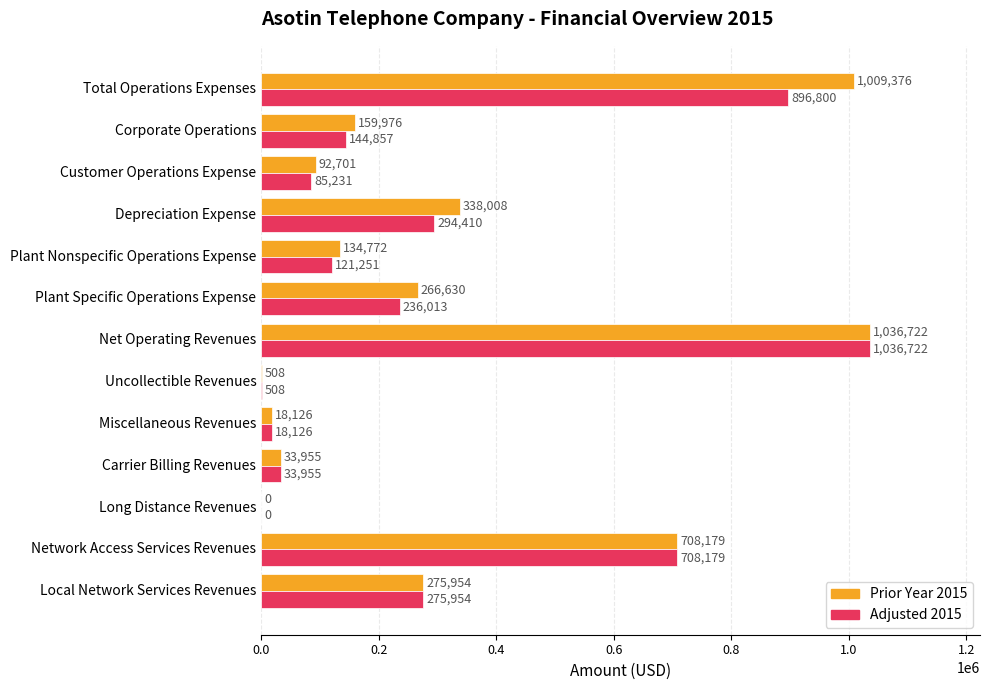

Between Local Network Services Revenues and Corporate Operations, which series saw the biggest shift?

Adjusted 2015